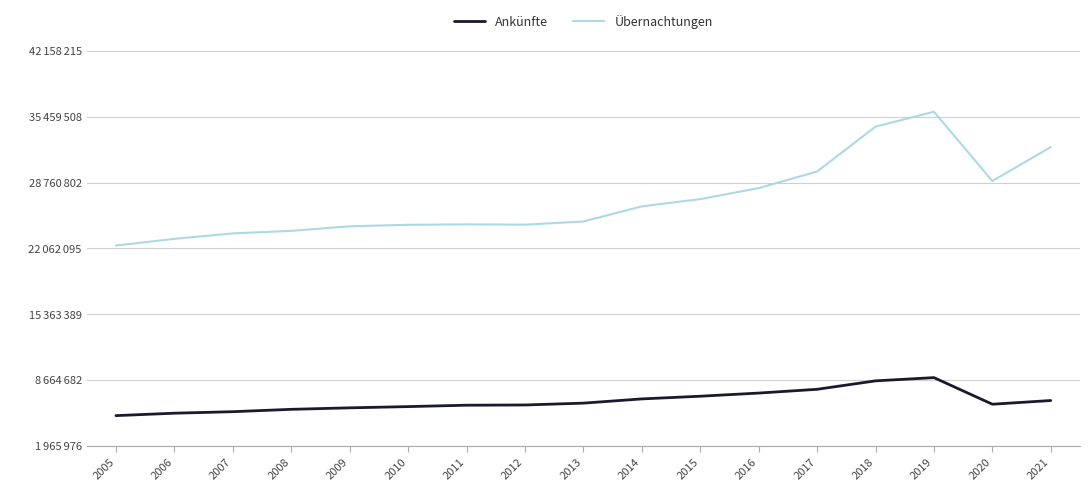

What are all the series names shown in the legend?

Ankünfte, Übernachtungen